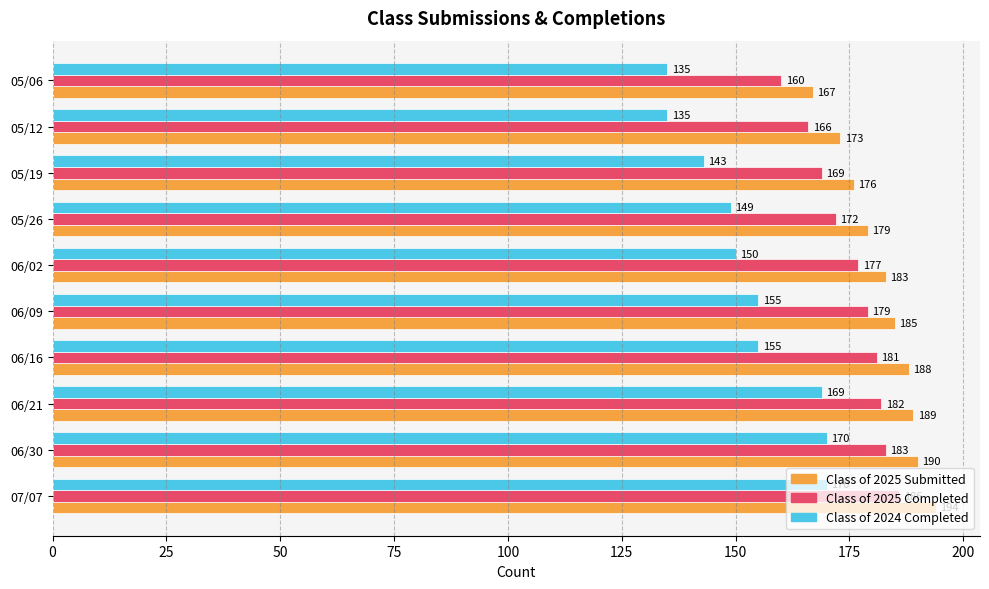

What is the difference between the Class of 2024 Completed values at 06/21 and 05/06?

34